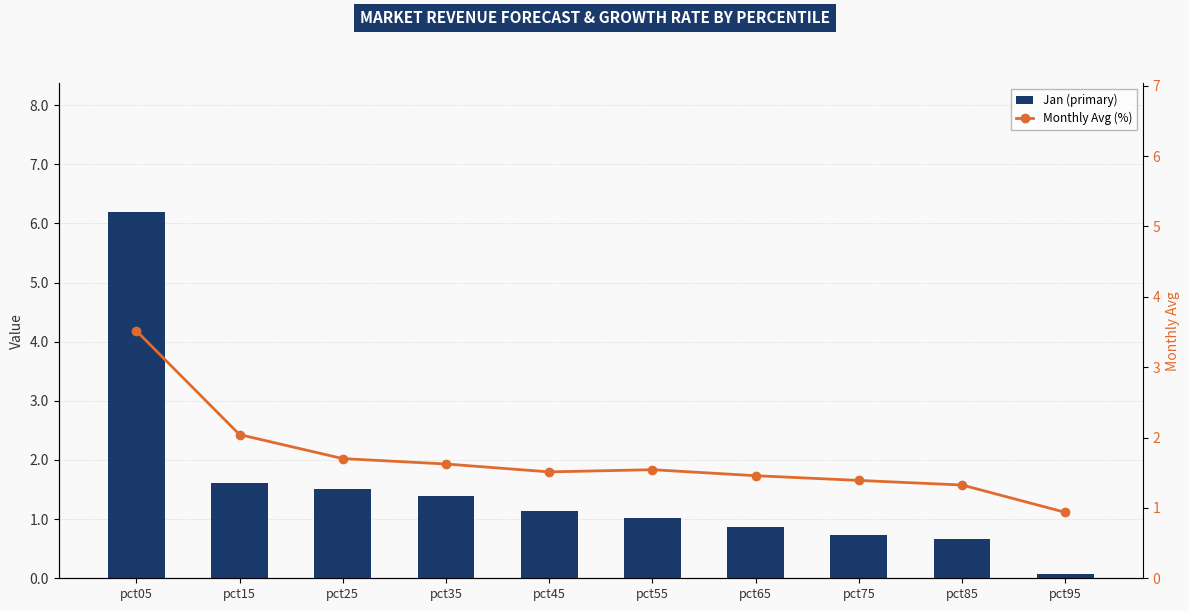

What is the value of the Monthly Avg (%) bar at the 1st from the left?

3.5